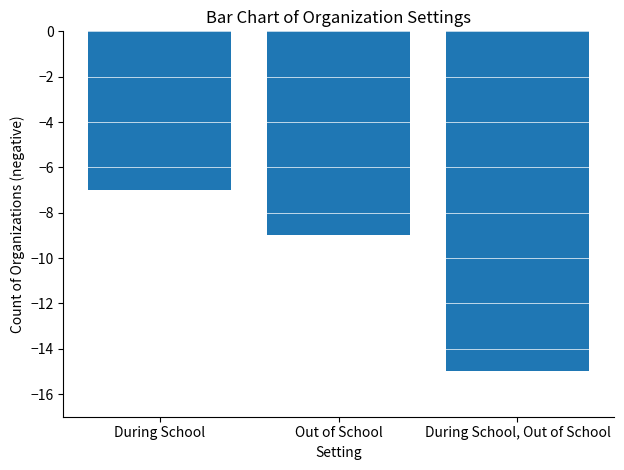

Which has a higher value, During School or During School, Out of School?

During School